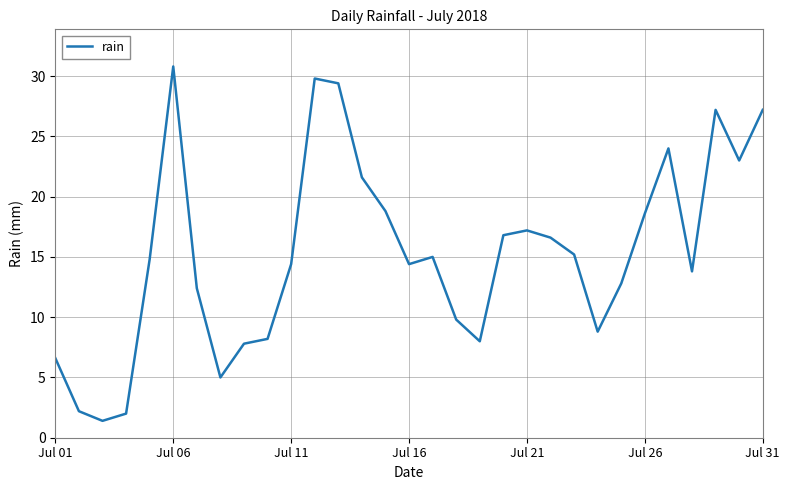

What is the minimum value shown in the chart?

1.4